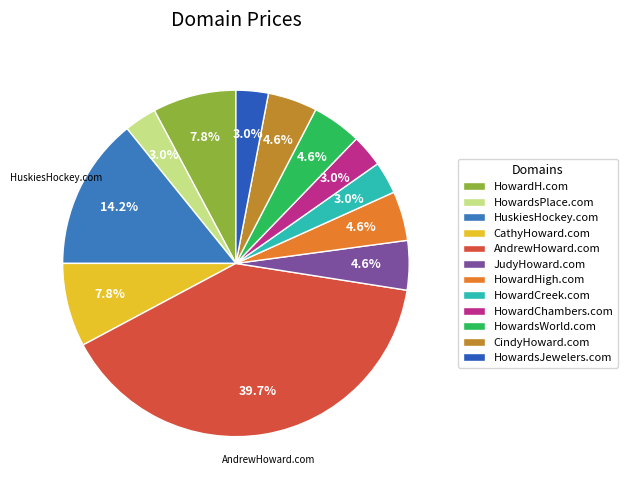

How many segments does this pie chart have?

12